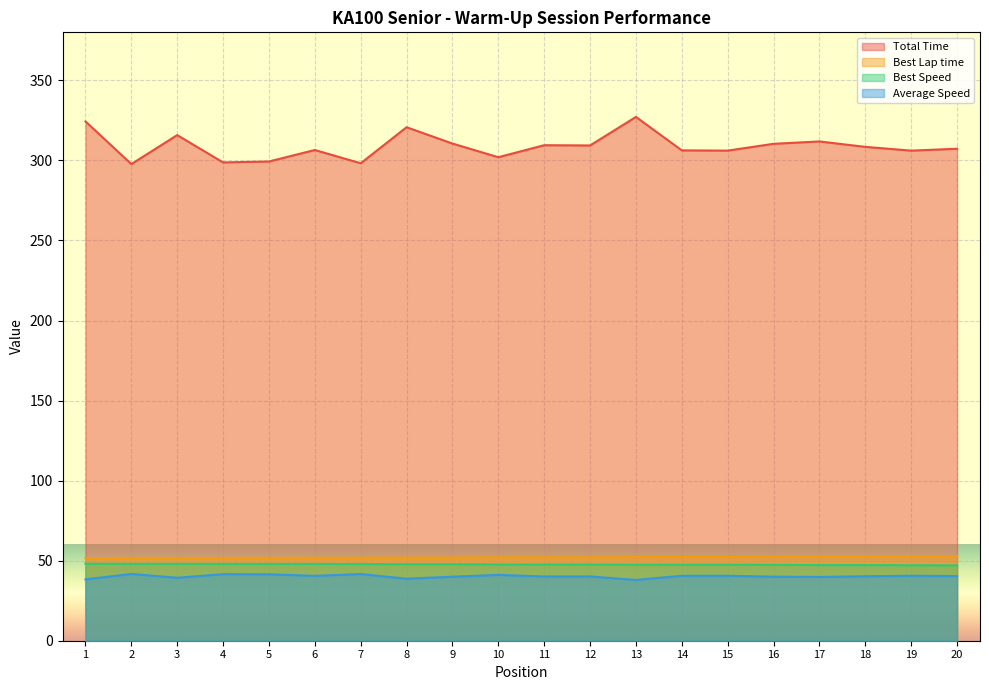

At how many categories does at least one series exceed 107?

20